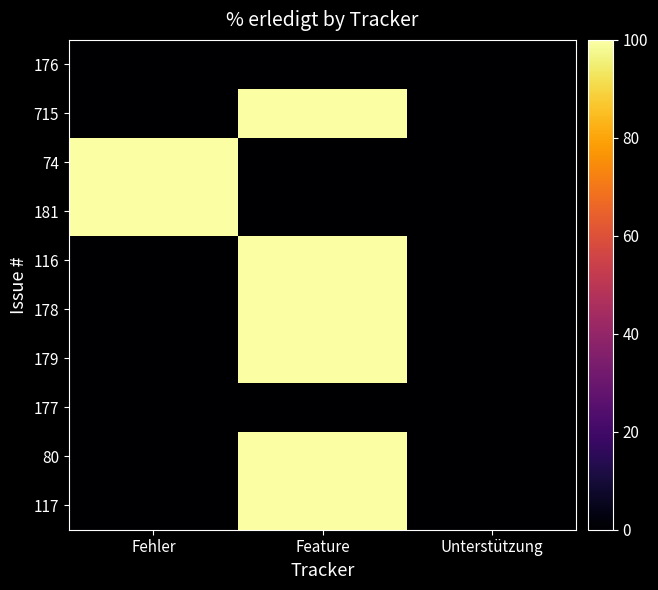

List the series in order of their peak value, highest first.

715, 74, 181, 116, 178, 179, 80, 117, 176, 177